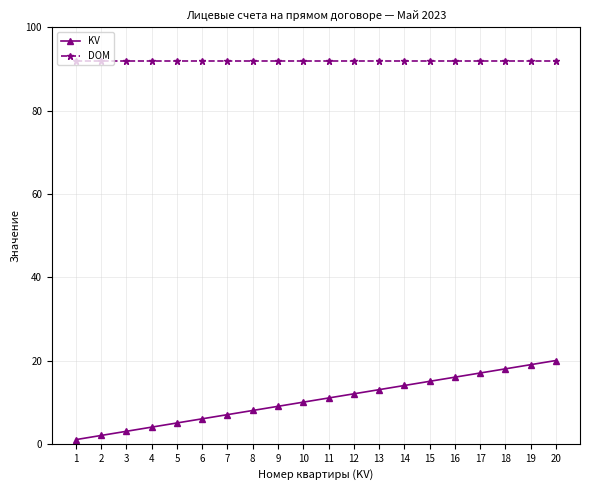

Reading left to right, what are all the values shown in this chart?

KV: 1=1	2=2	3=3	4=4	5=5	6=6	7=7	8=8	9=9	10=10	11=11	12=12	13=13	14=14	15=15	16=16	17=17	18=18	19=19	20=20
DOM: 1=92	2=92	3=92	4=92	5=92	6=92	7=92	8=92	9=92	10=92	11=92	12=92	13=92	14=92	15=92	16=92	17=92	18=92	19=92	20=92